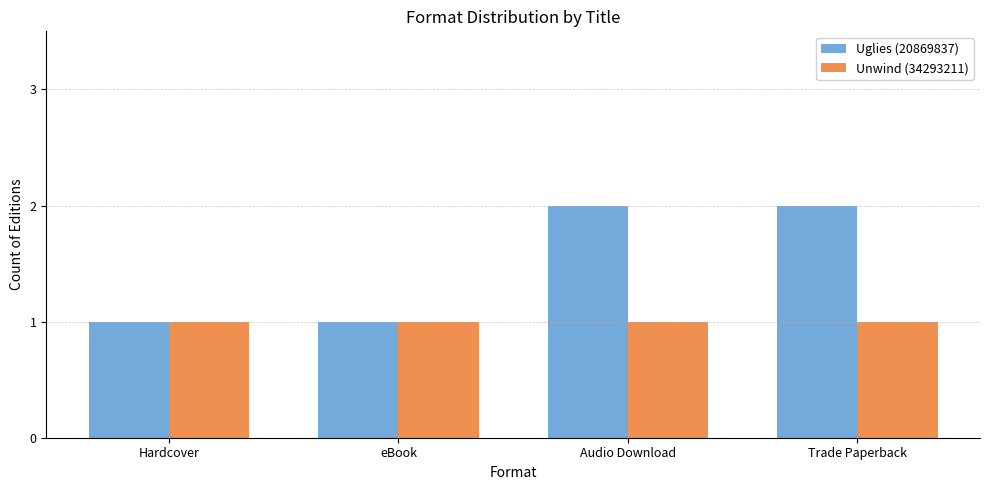

What is the sum of all Unwind (34293211) values?

4